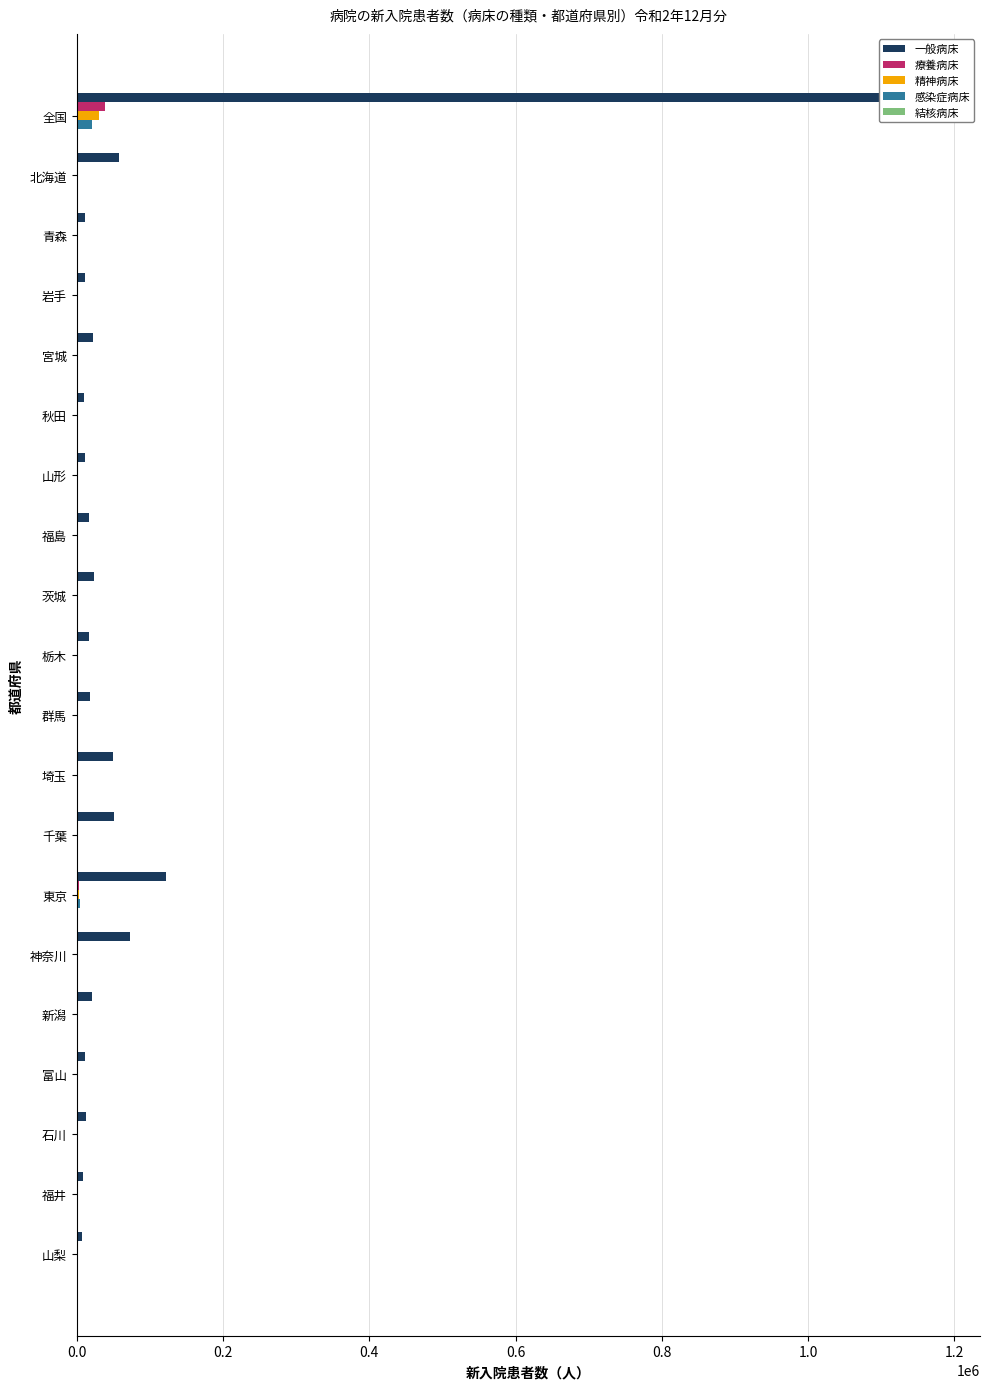

How many bars are there in total?

100